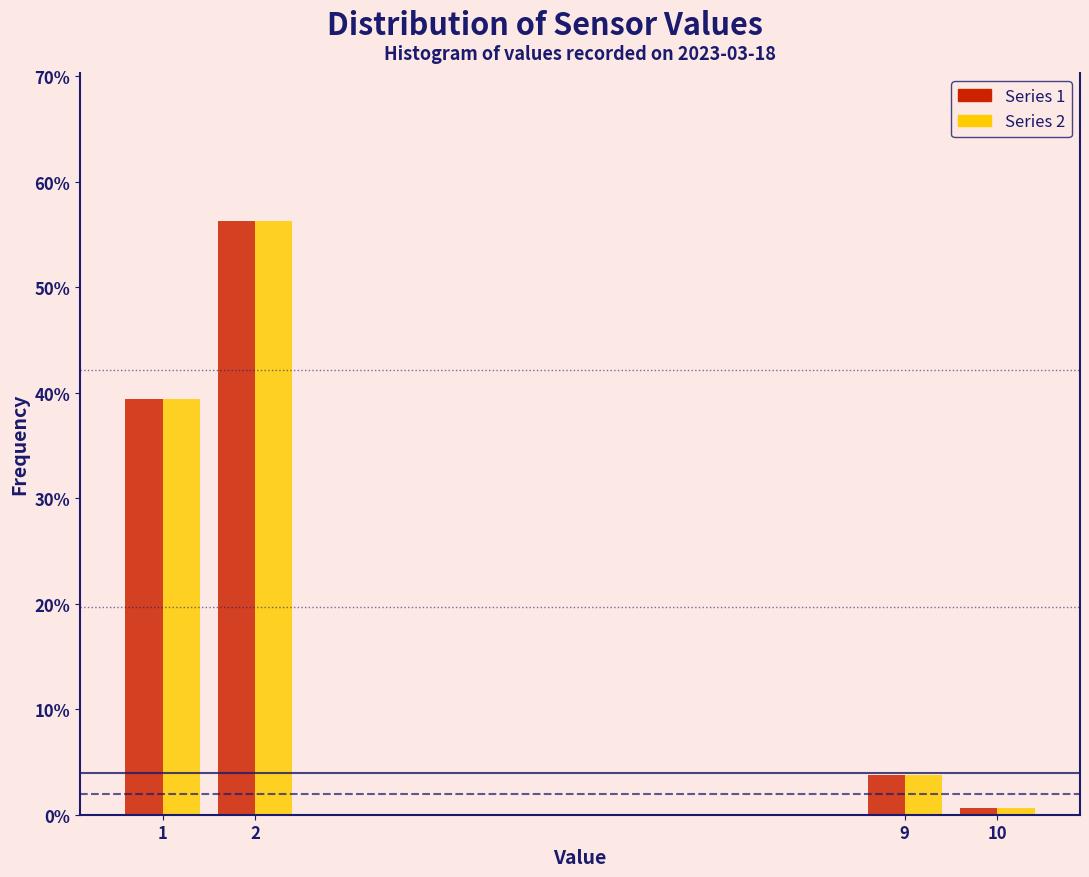

Does the chart contain any negative values?

No